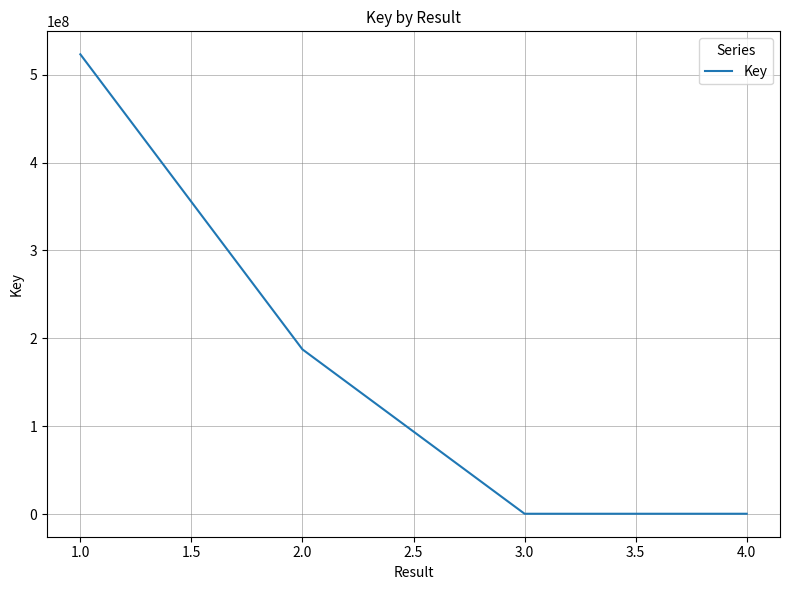

At which category does the chart reach its peak across all series?

1.0